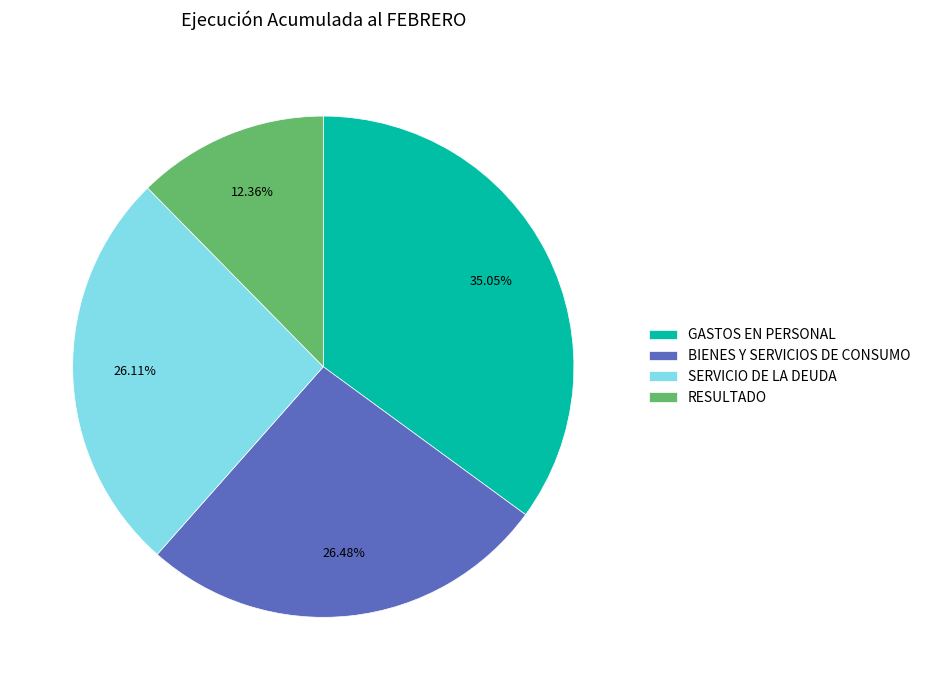

Which category has the smallest portion of the pie?

RESULTADO